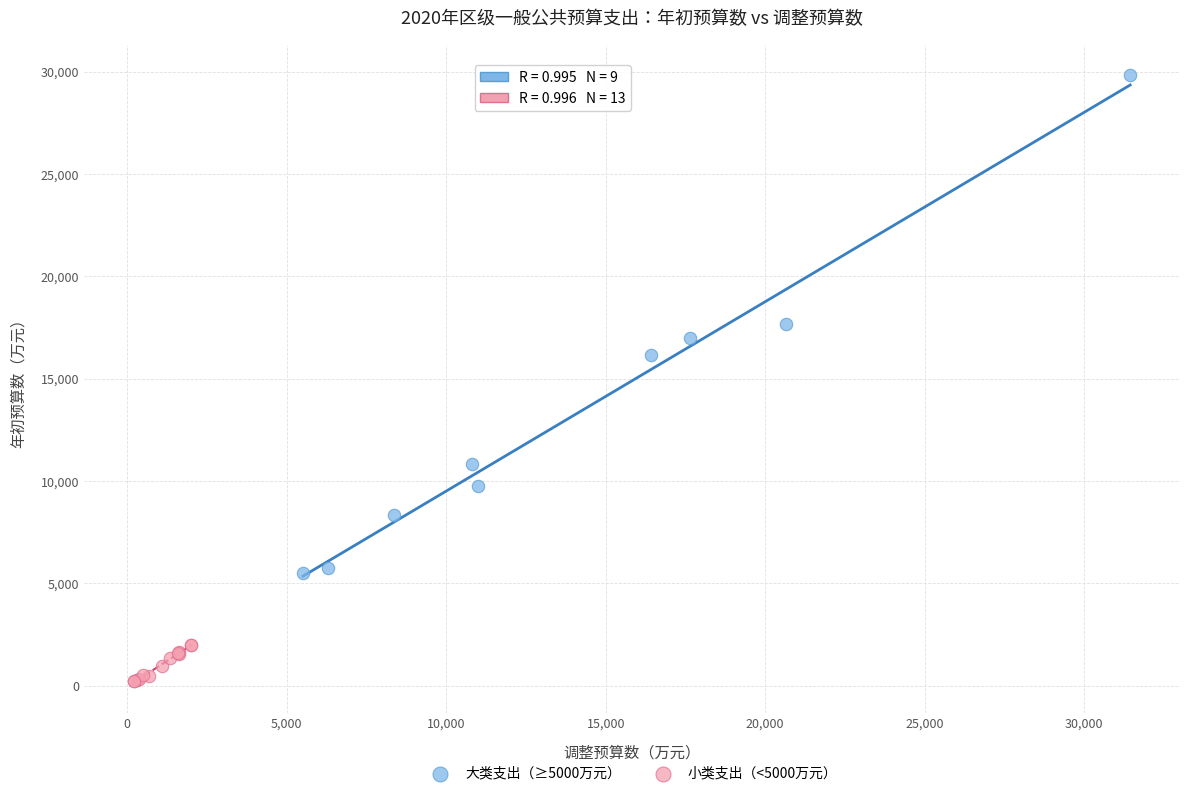

Which series contains the lowest Y value?

小类支出（<5000万元）